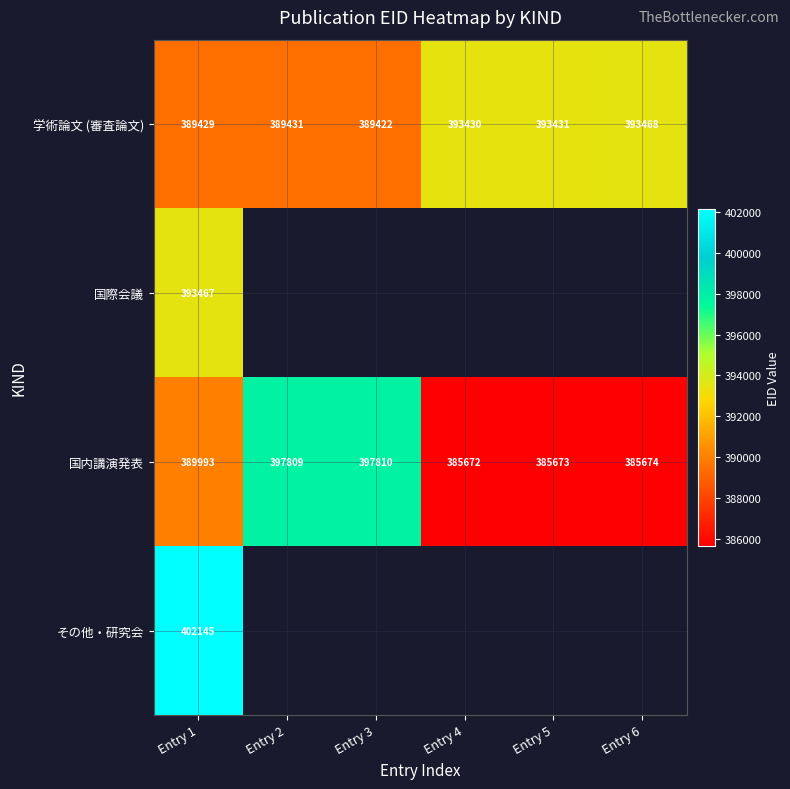

Is it true that 学術論文 (審査論文) equals 393468 at Entry 6?

True